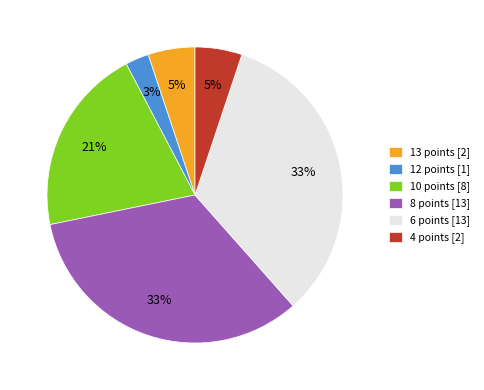

What is the smallest slice in the pie chart?

12 points